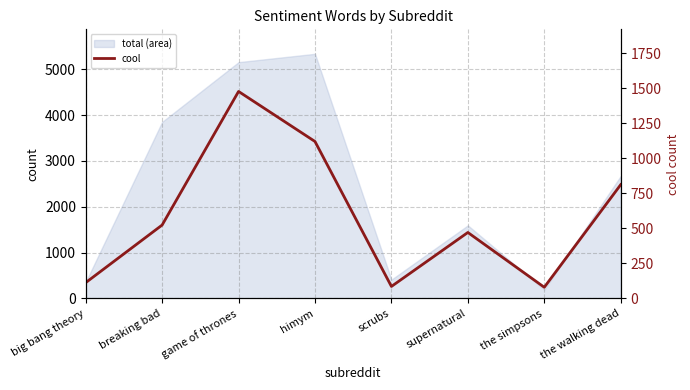

Does the chart display data point markers on the line(s)?

No